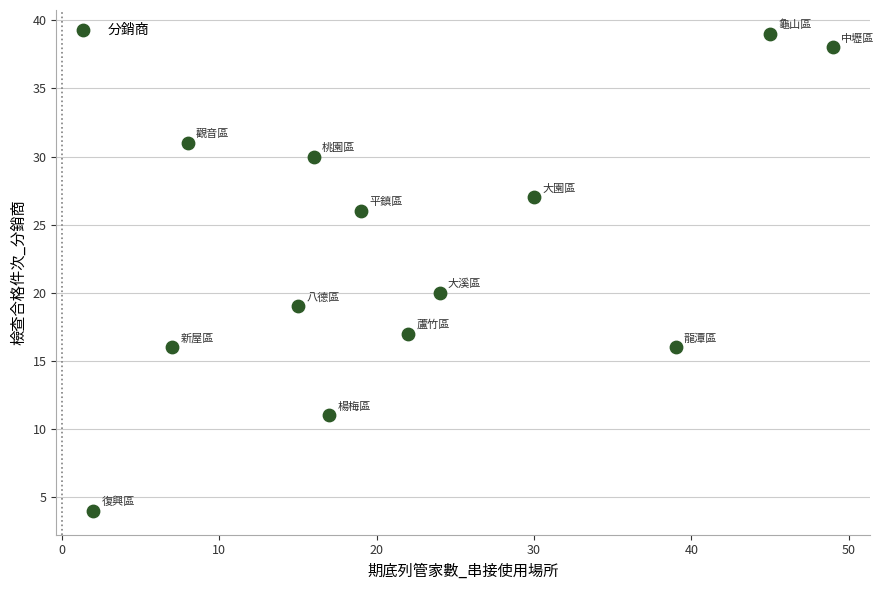

What Y value in the scatter plot is closest to 21?

20